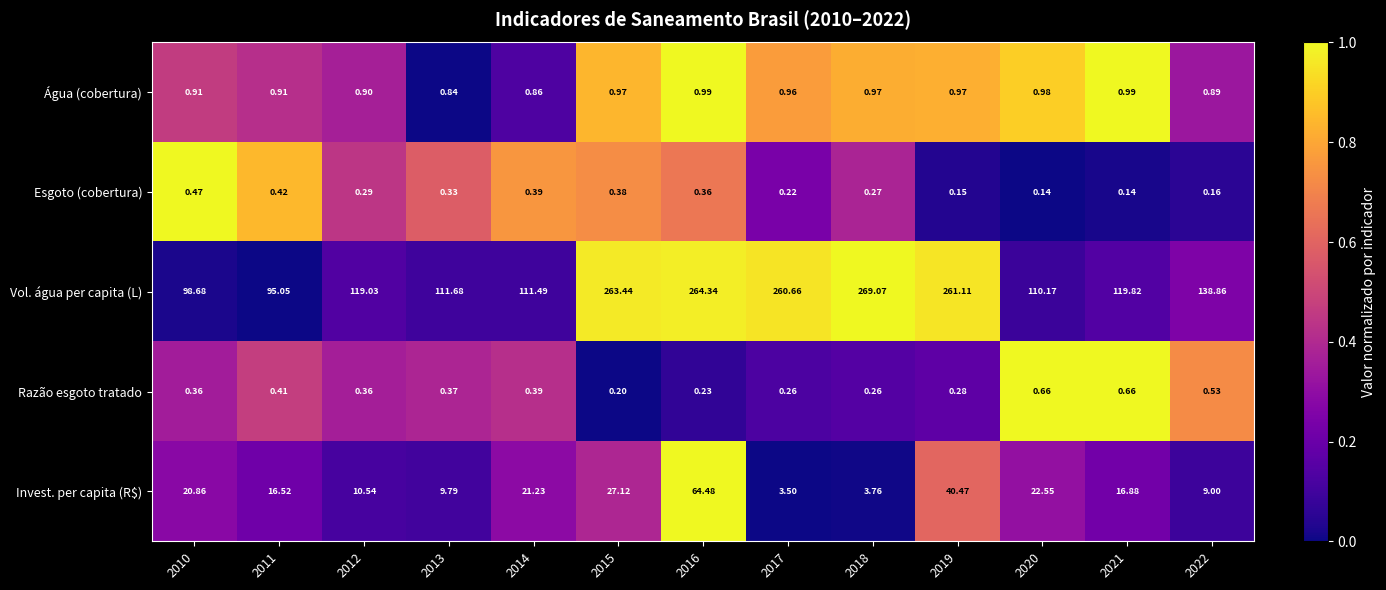

Which series changed the most between 2013 and 2017?

Vol. água per capita (L)